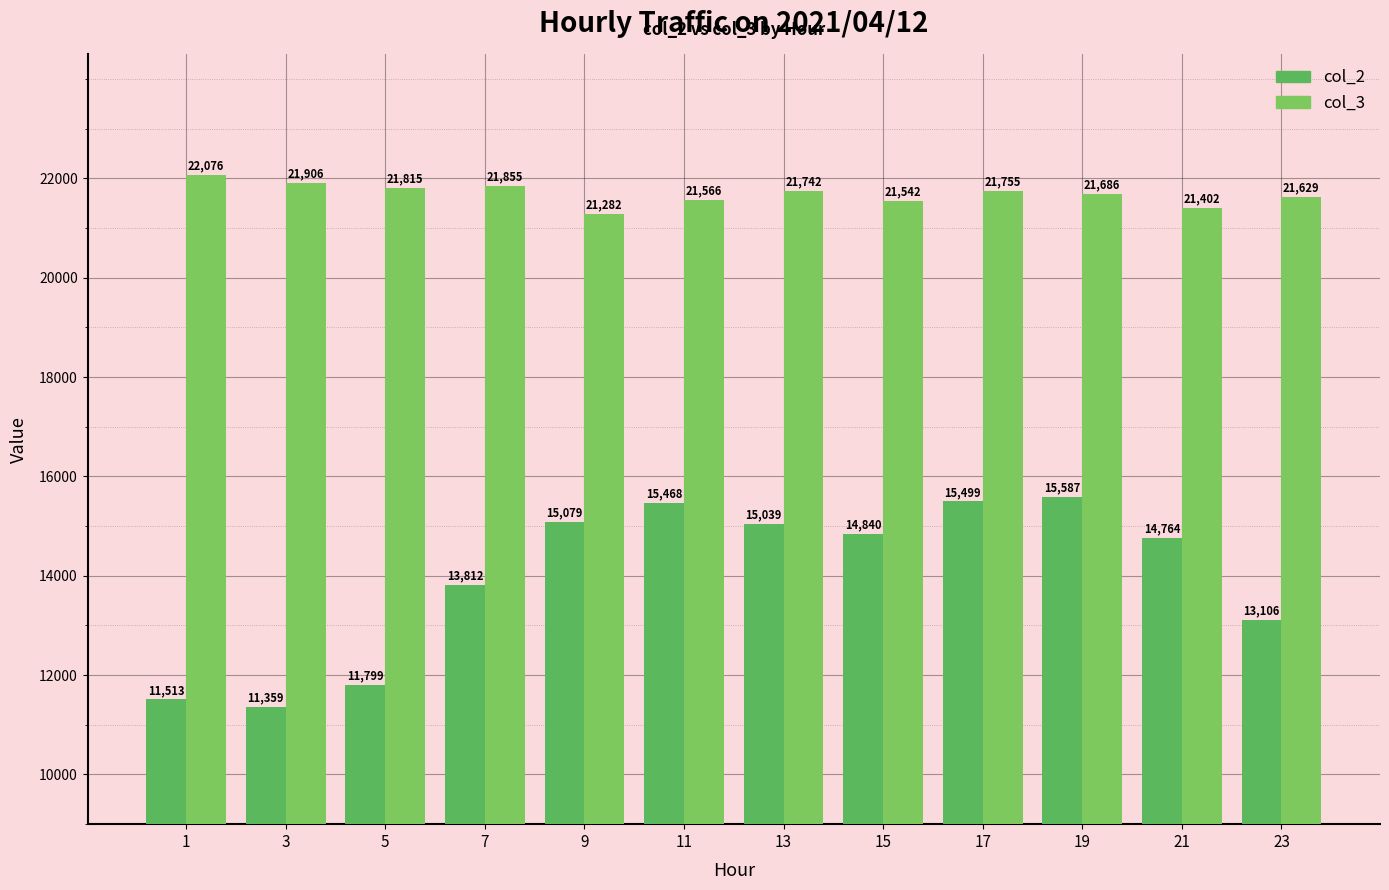

What is the difference between the maximum and minimum values in the col_2 series?

4228